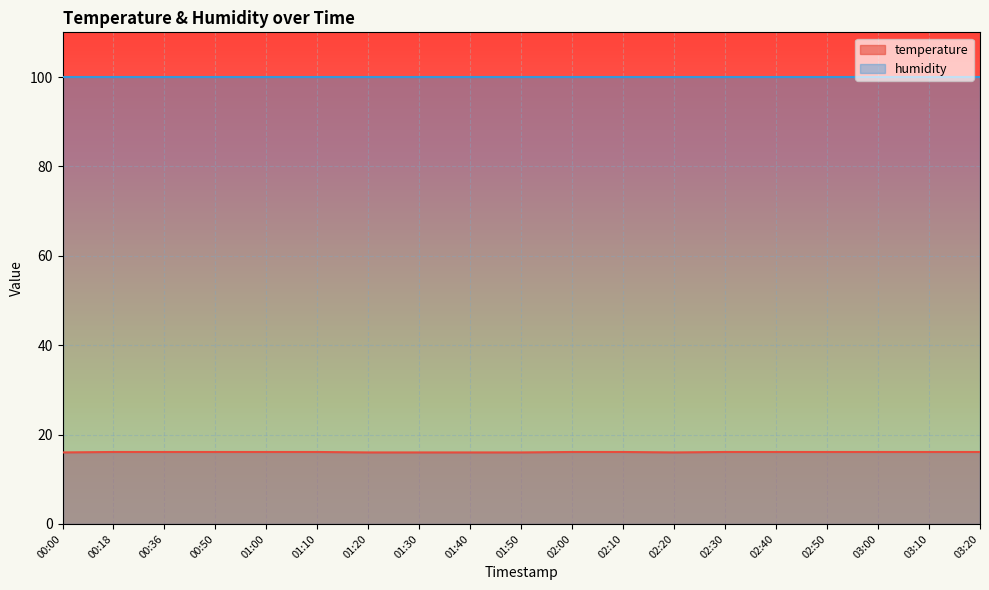

Rank the categories by value from highest to lowest.

00:18, 00:36, 00:50, 01:00, 01:10, 02:00, 02:10, 02:30, 02:40, 02:50, 03:00, 03:10, 03:20, 00:00, 01:20, 01:30, 01:40, 01:50, 02:20